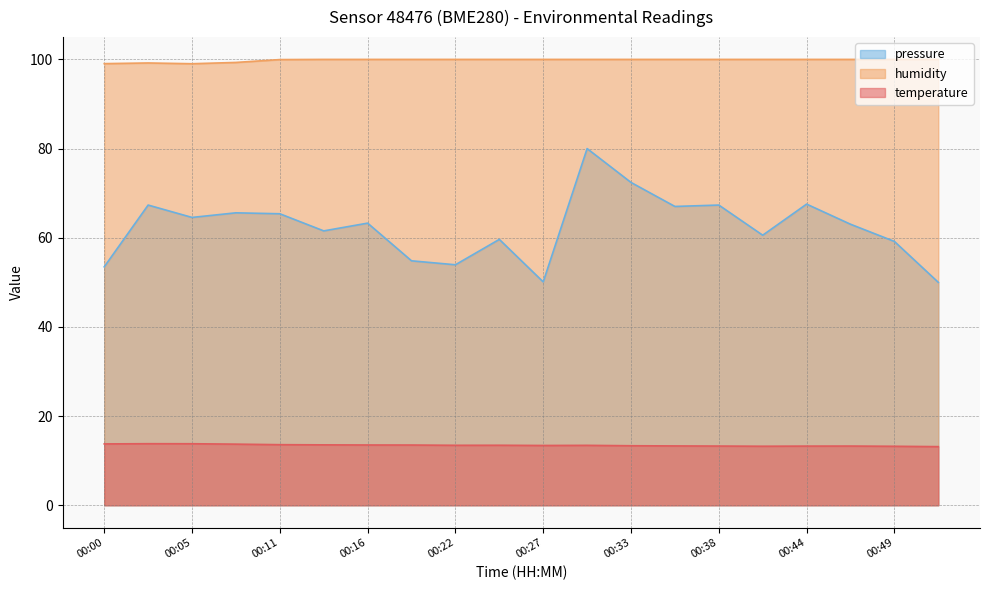

True or false: temperature and humidity cross at least once.

False